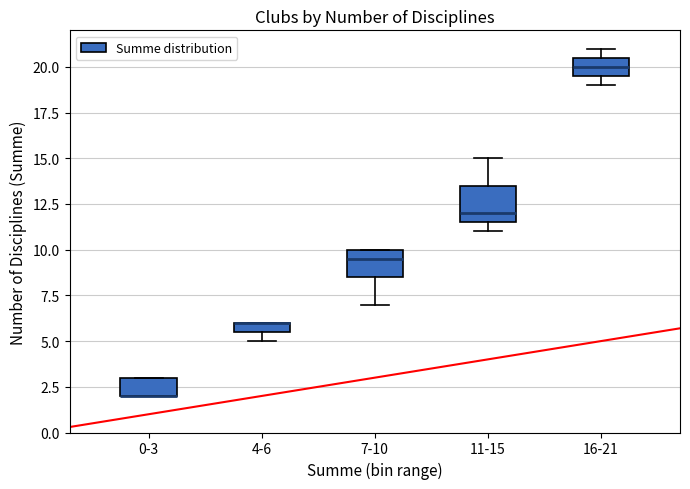

Comparing the boxes themselves (not the whiskers), which one is the tallest?

11-15